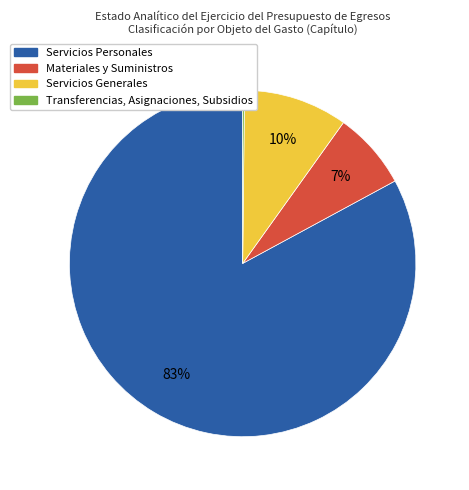

What is the largest slice in the pie chart?

Servicios Personales